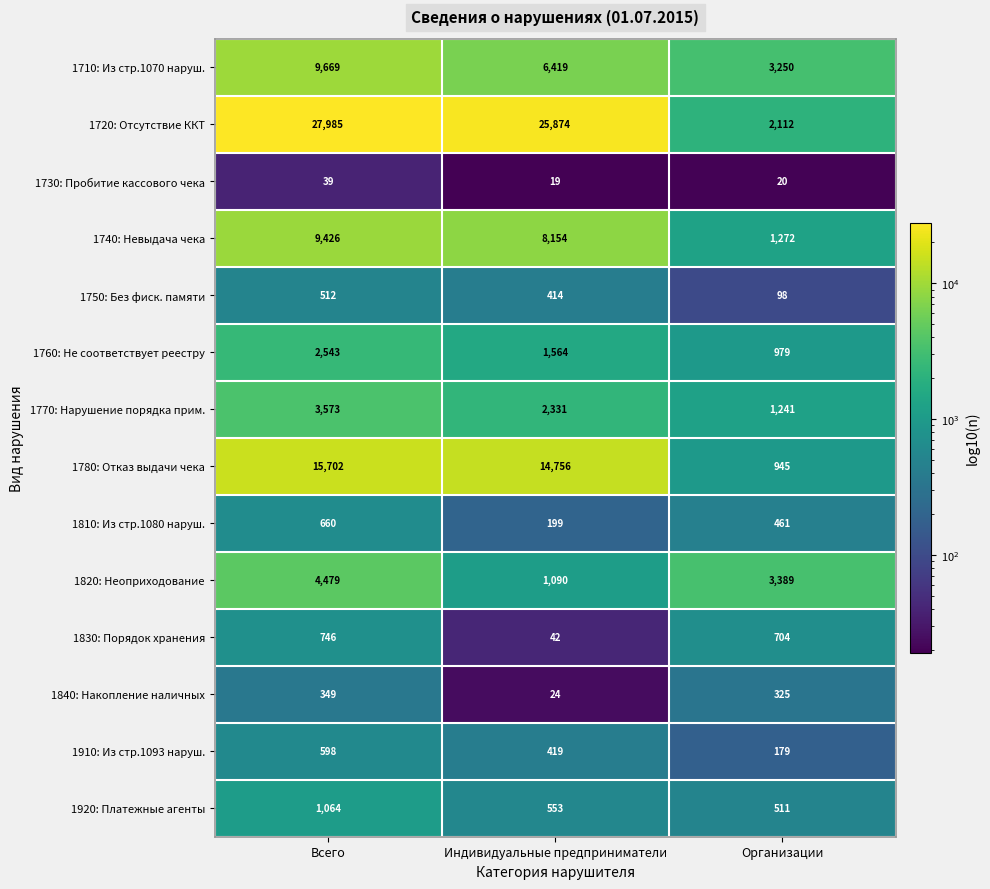

True or false: 1730: Пробитие кассового чека has a value of 36 at Организации.

False